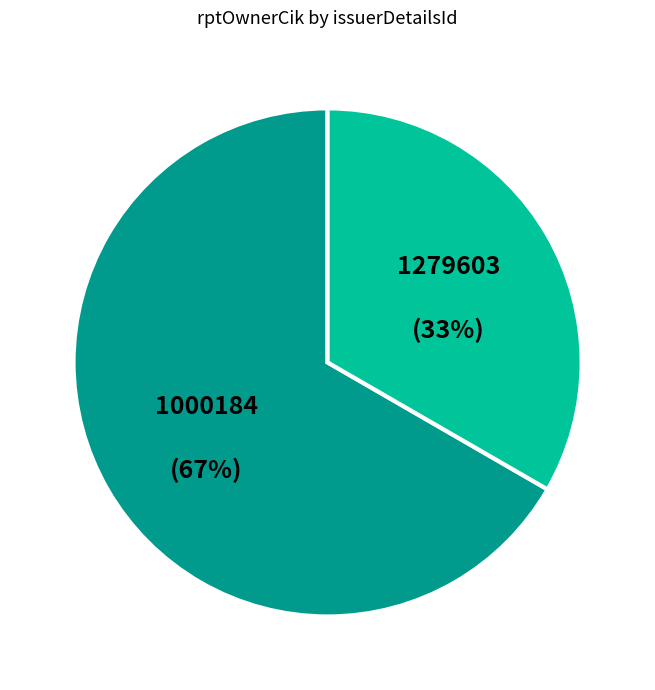

Approximately how many times larger is the value at 1000184 compared to 1279603?

2.0